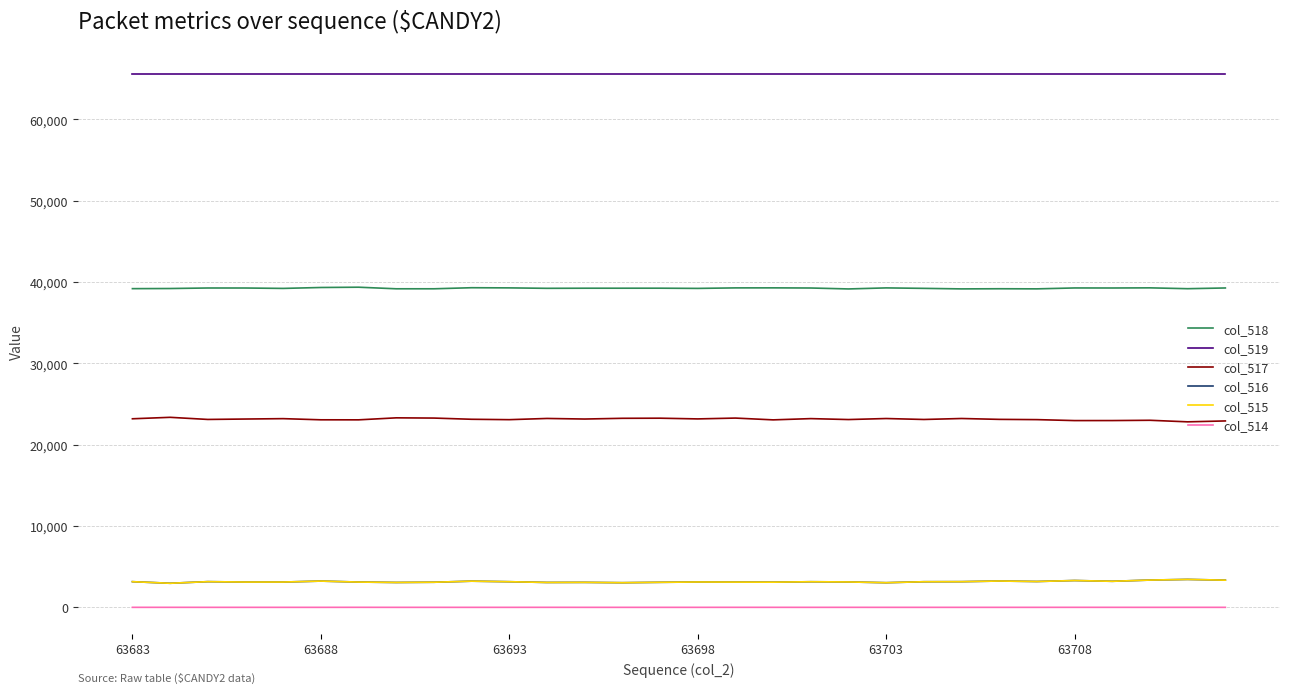

True or false: col_517 and col_516 cross at least once.

False